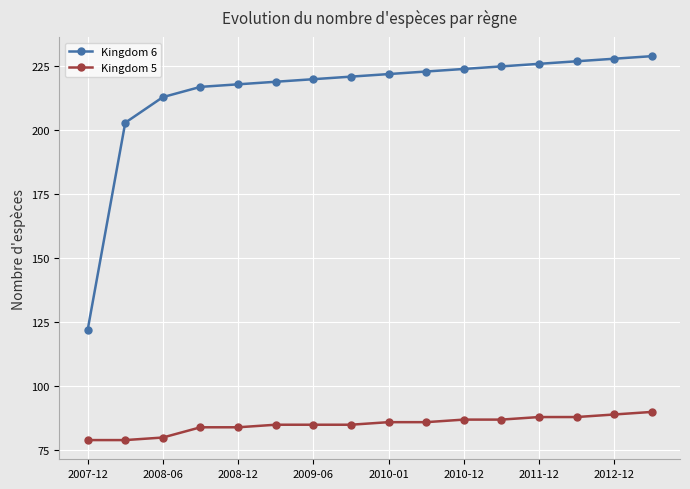

What is the sum of all Kingdom 6 values?

3437